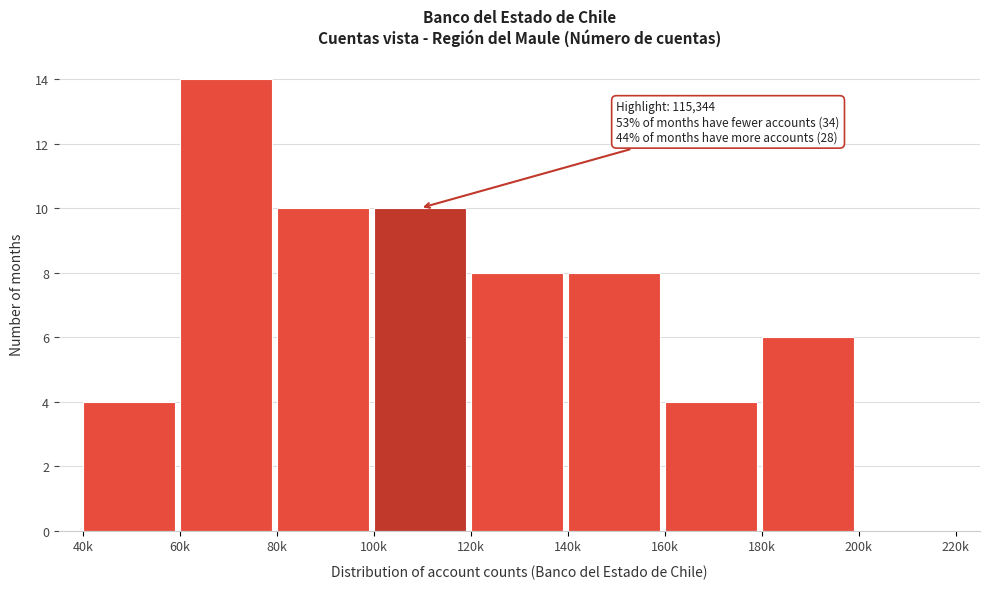

Reading left to right, what are all the values shown in this chart?

40k=4	60k=14	80k=10	100k=10	120k=8	140k=8	160k=4	180k=6	200k=0